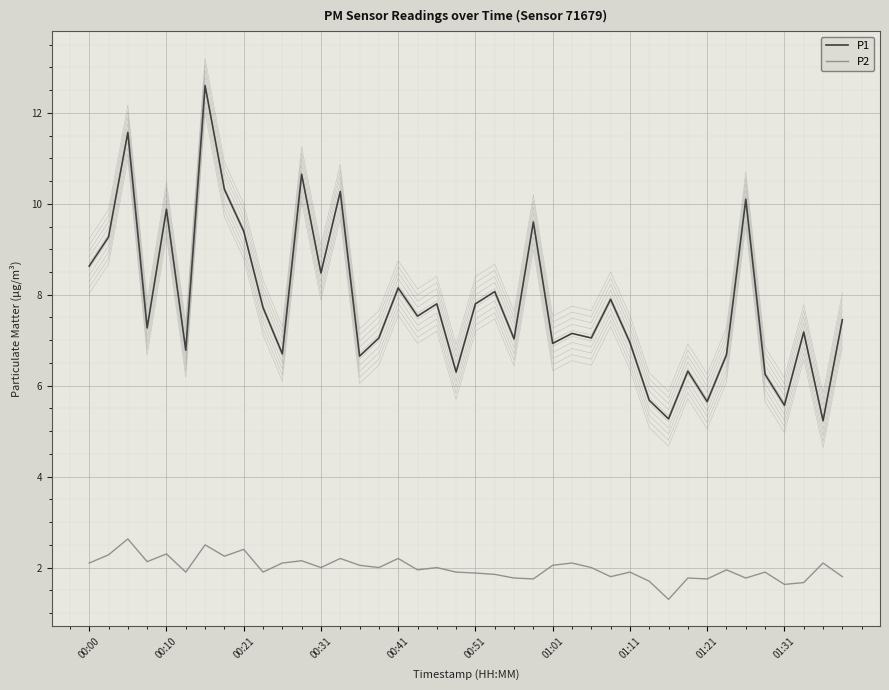

Which series changed the most between 27 and 38?

P1